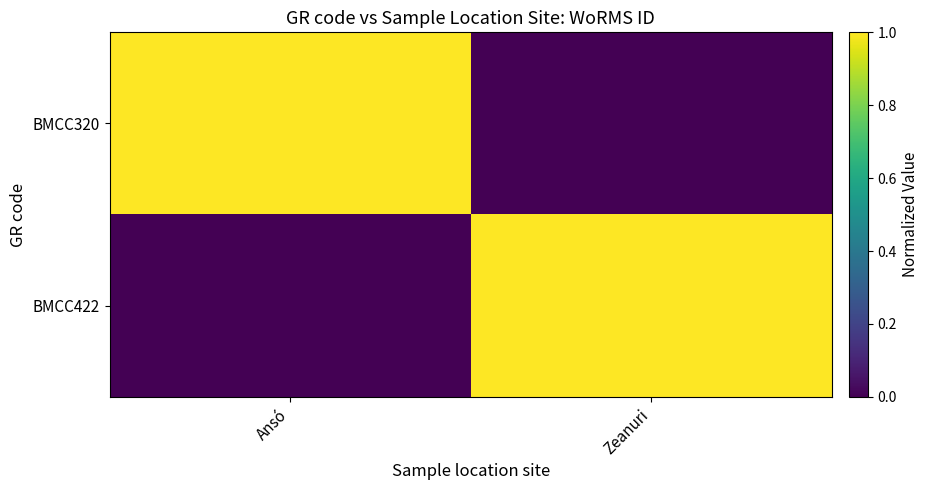

At Ansó, list the series in order from smallest to largest.

BMCC422, BMCC320